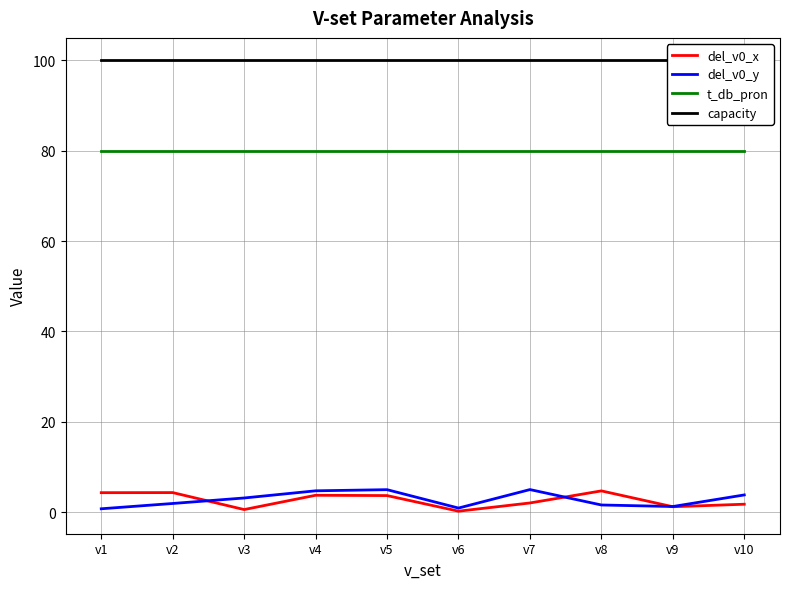

At which label does del_v0_x reach its peak?

v8